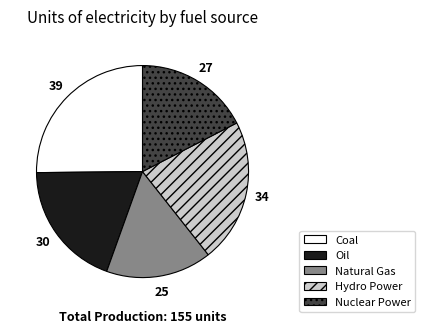

Is the sum of Natural Gas and Nuclear Power greater than half?

No